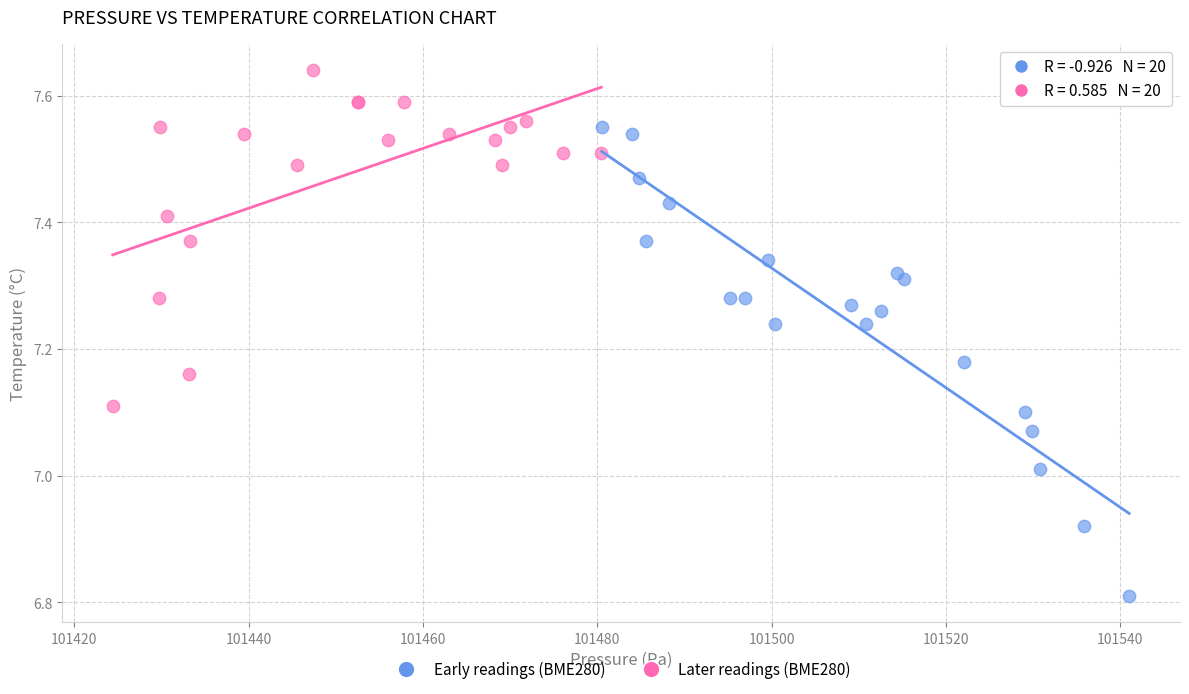

Which series reaches the minimum Y coordinate?

Early readings (BME280)